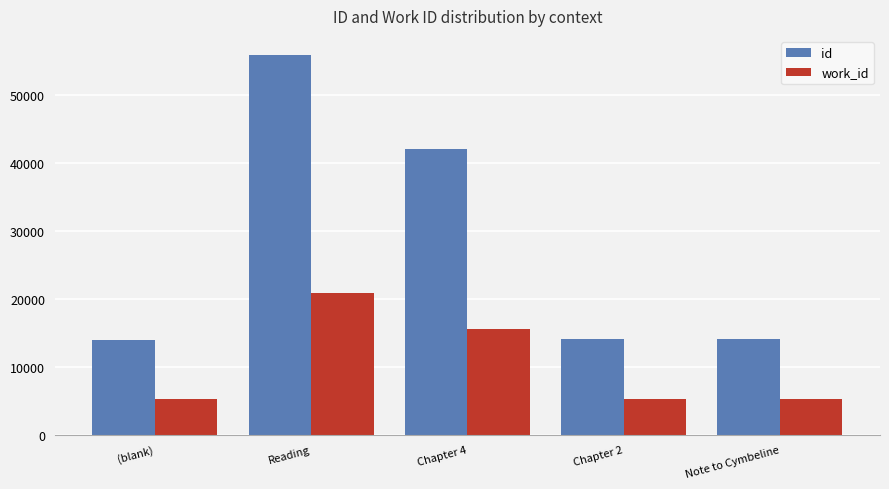

How many series are shown in this chart?

2